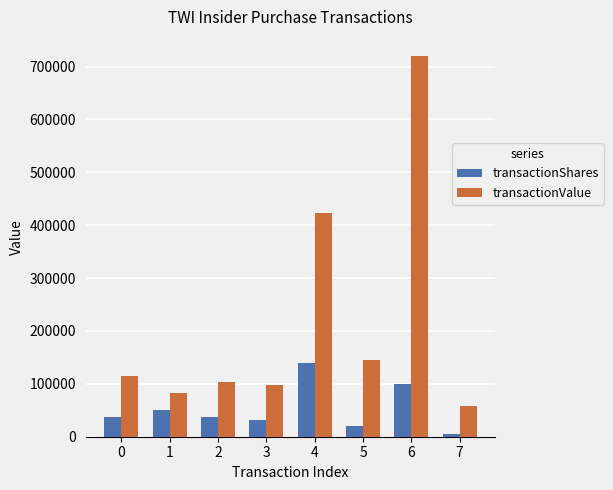

The value of transactionShares at 3 is 32375. True or false?

True